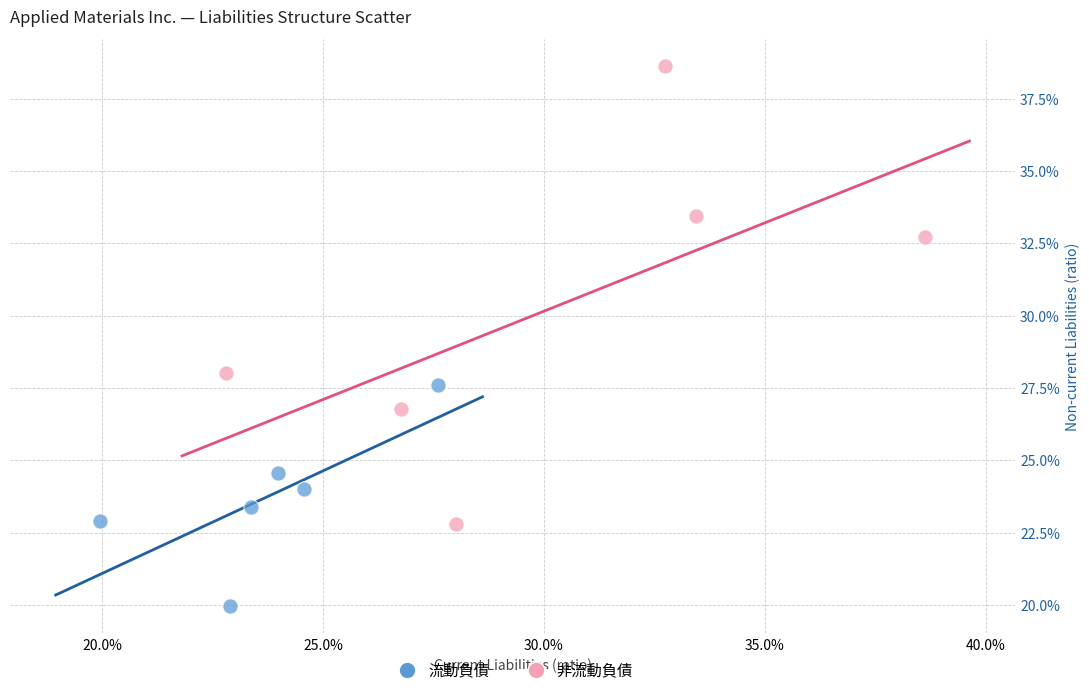

Which series contains the lowest Y value?

流動負債